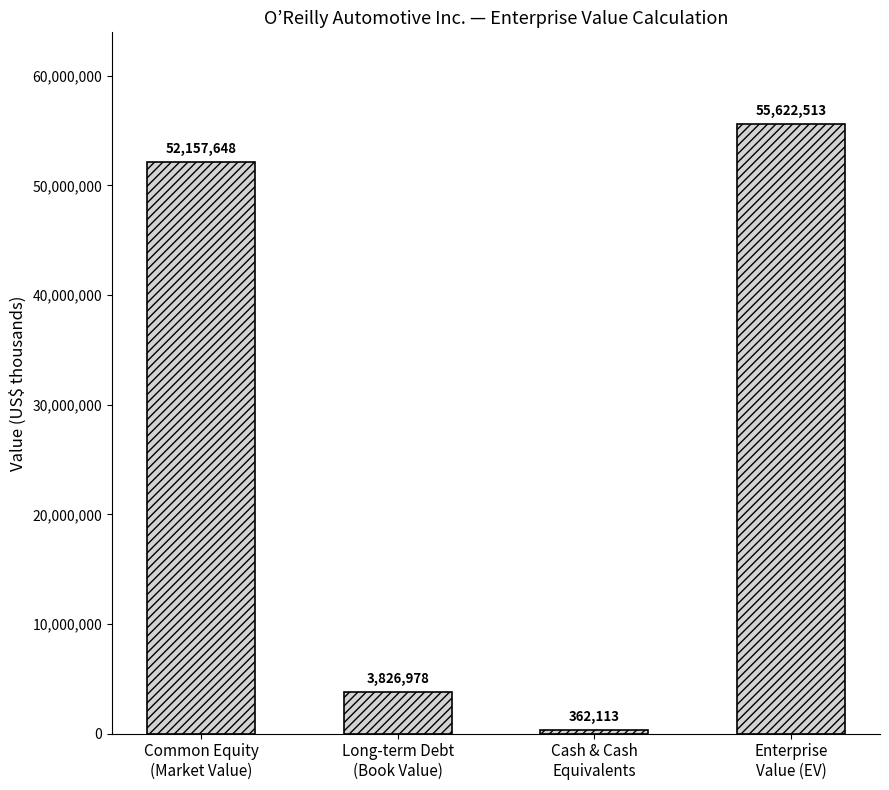

What is the change in value from Common Equity
(Market Value) to Cash & Cash
Equivalents?

-51795535